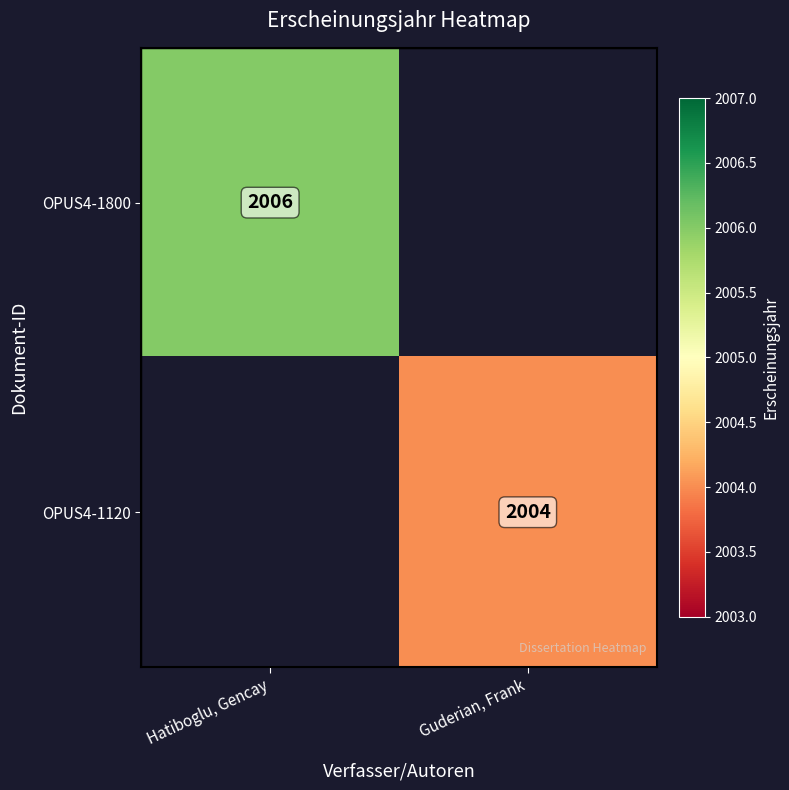

The value of OPUS4-1800 at Hatiboglu, Gencay is 2006. True or false?

True